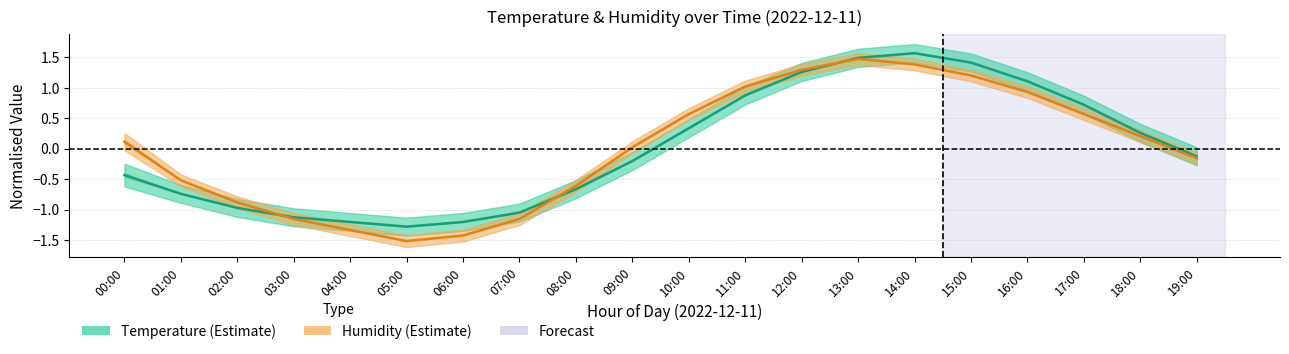

What is the label of the 8th point from the right?

12:00